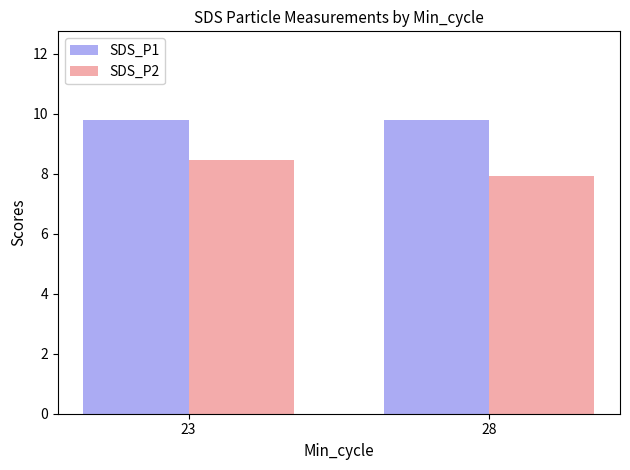

At 23, list the series in order from largest to smallest.

SDS_P1, SDS_P2